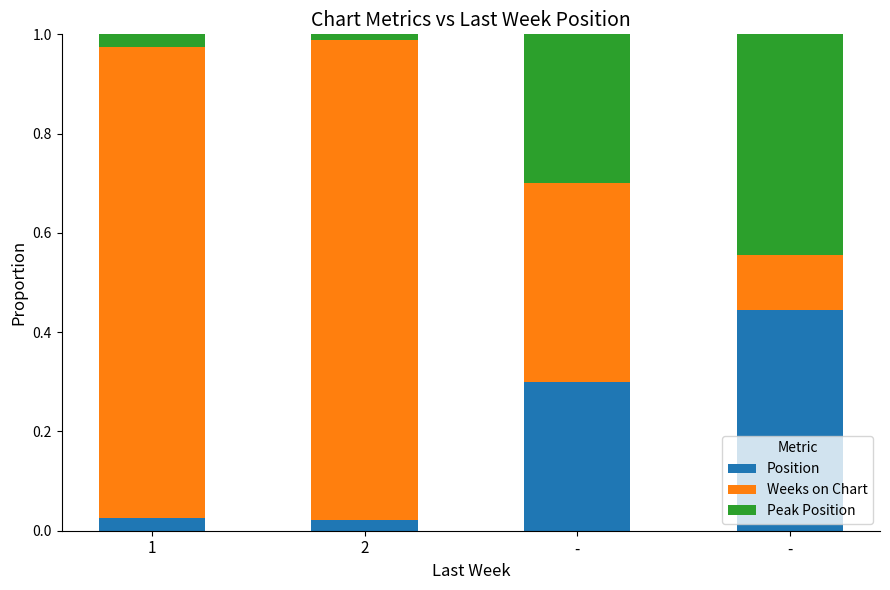

Rank the series at - from lowest to highest value.

Peak Position, Position, Weeks on Chart